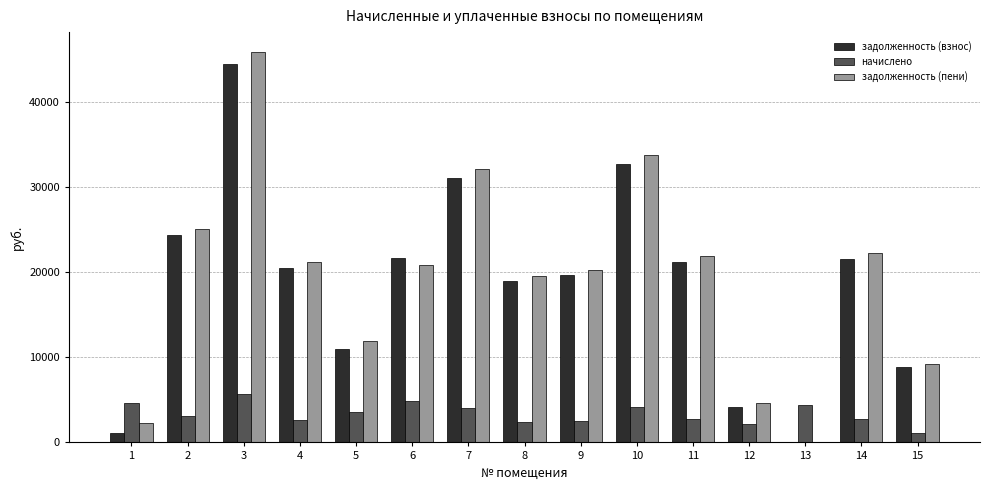

What is the total value across all series at 14?

46685.3